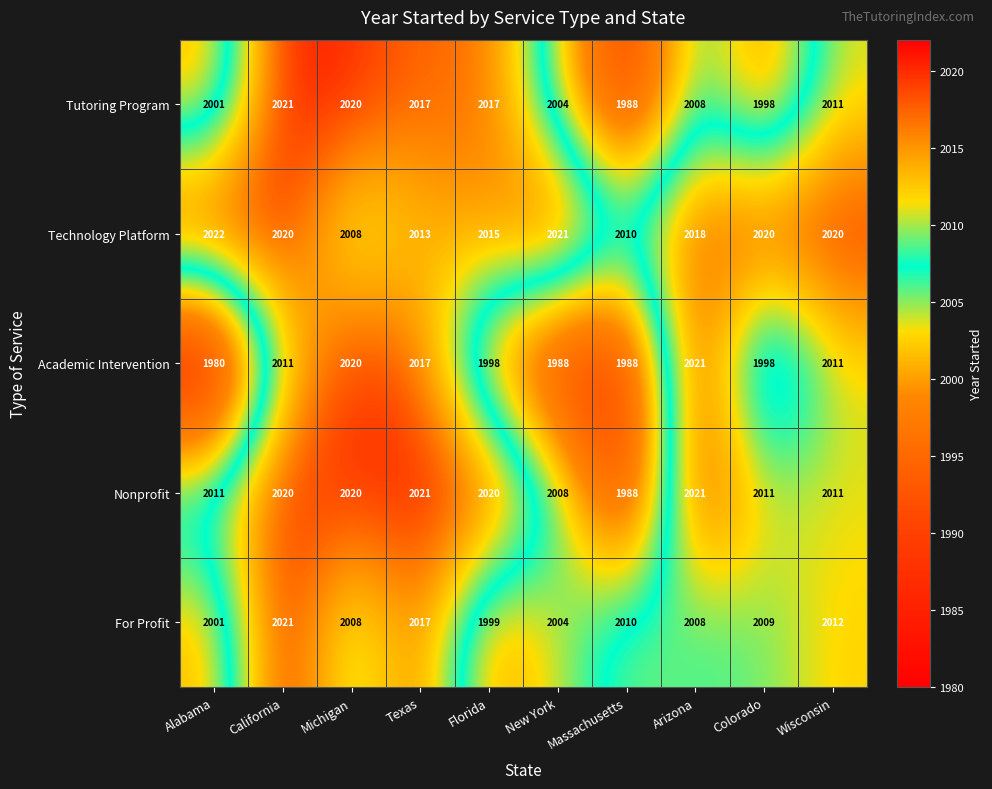

The value of Academic Intervention at Florida is 3080. True or false?

False